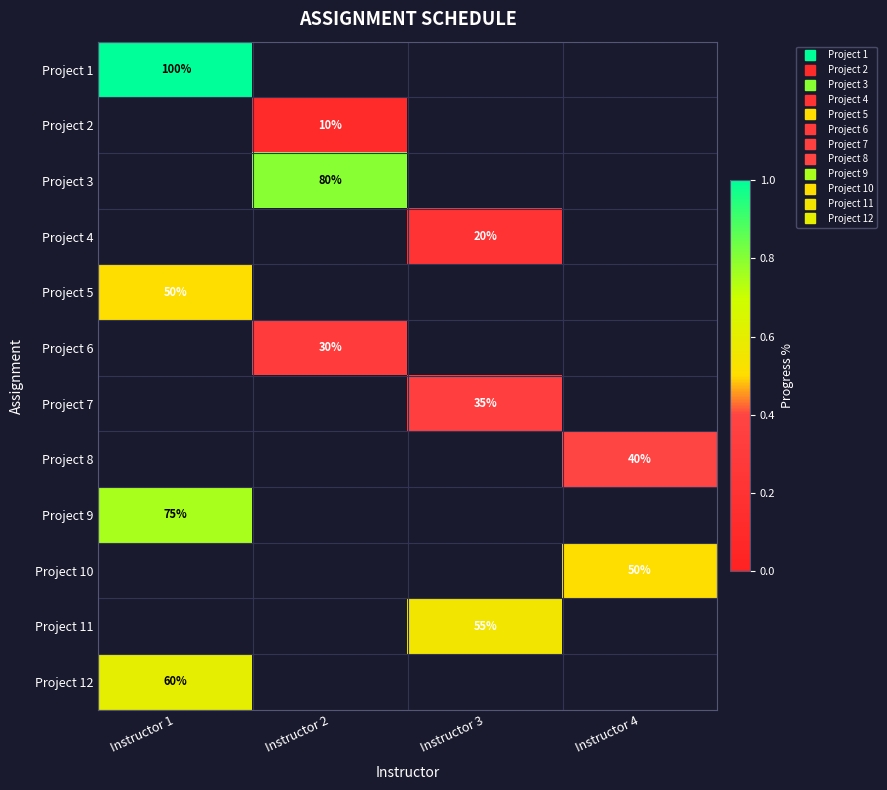

Is the value of Project 8 at Instructor 2 greater than the value of Project 1 at Instructor 4?

No